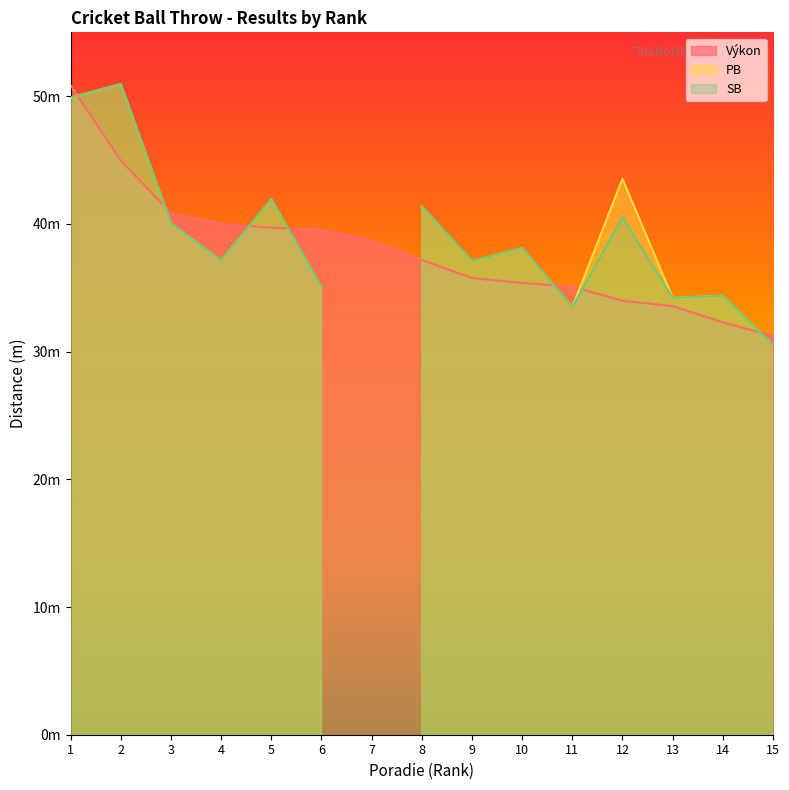

What is the approximate value of SB at 5?

41.9